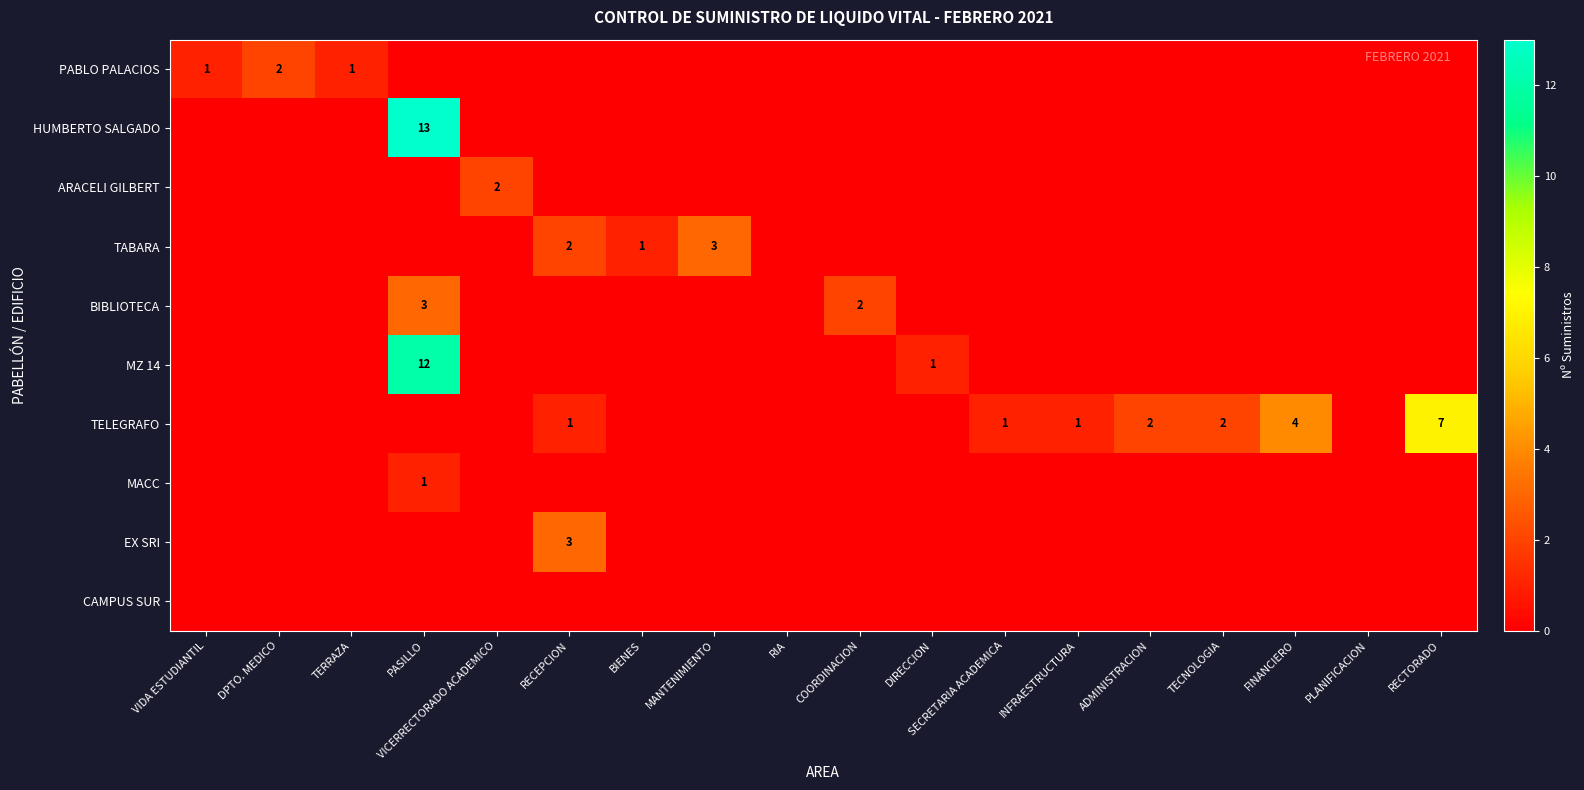

At which category is the sum across all series the highest?

PASILLO